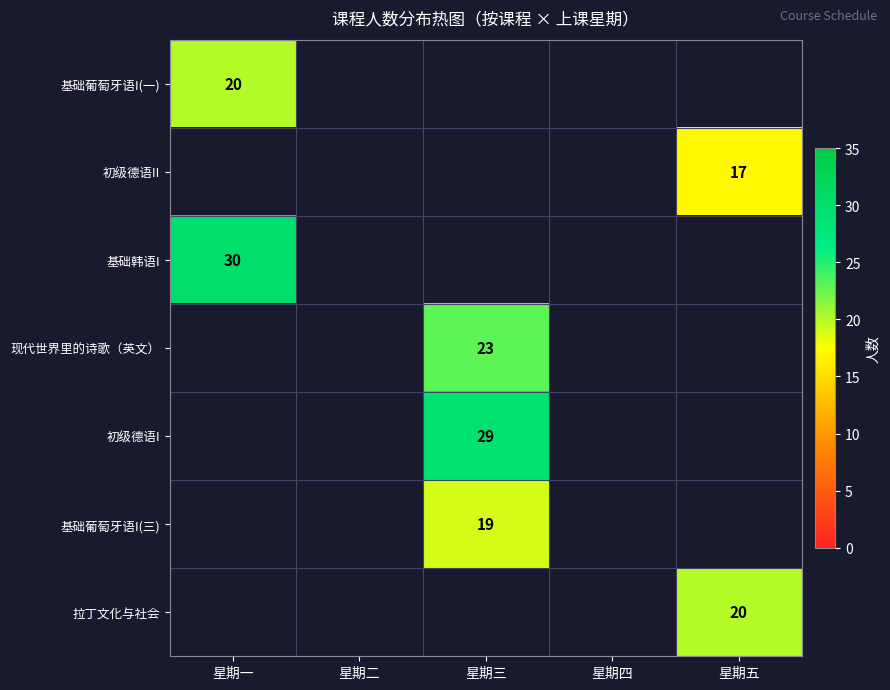

How many values in 基础葡萄牙语I(三) are above zero?

1